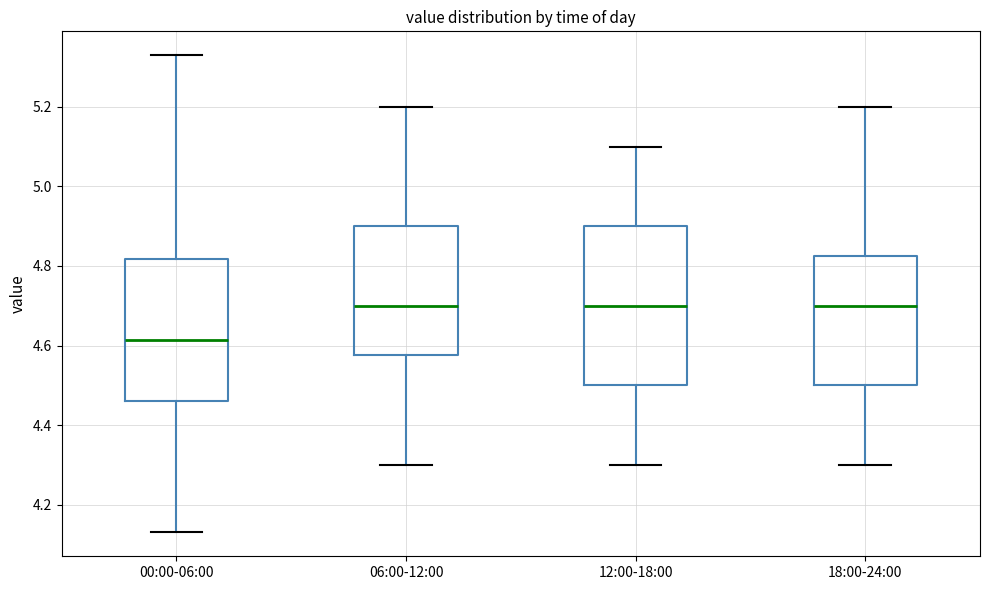

Reading left to right, read every box against the y-axis: the position of its median line, the range the box covers, and the ends of its whiskers. The values are not printed on the chart, so give them approximately, as read against the axis.

00:00-06:00: median 4.62, box 4.46 to 4.82, whiskers 4.14 to 5.34
06:00-12:00: median 4.70, box 4.58 to 4.90, whiskers 4.30 to 5.20
12:00-18:00: median 4.70, box 4.50 to 4.90, whiskers 4.30 to 5.10
18:00-24:00: median 4.70, box 4.50 to 4.82, whiskers 4.30 to 5.20